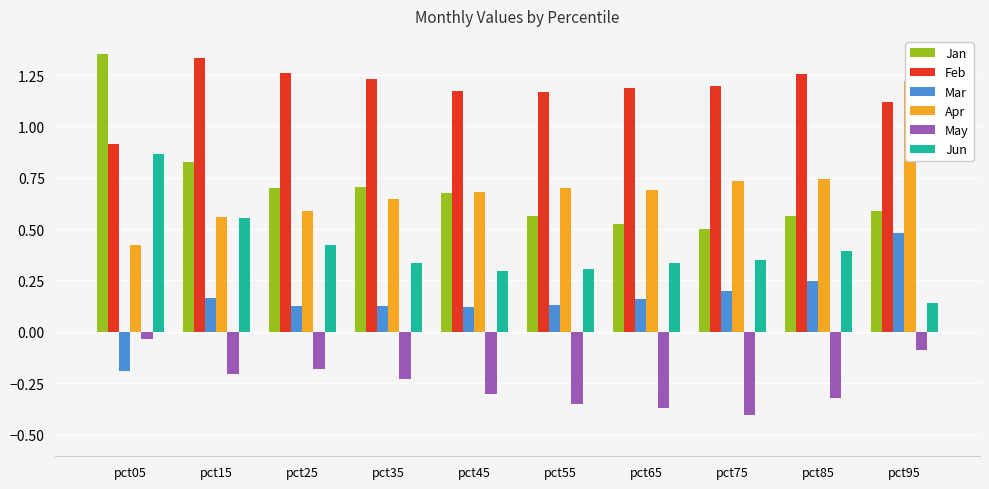

What is the difference between the highest and lowest values at pct95?

1.3